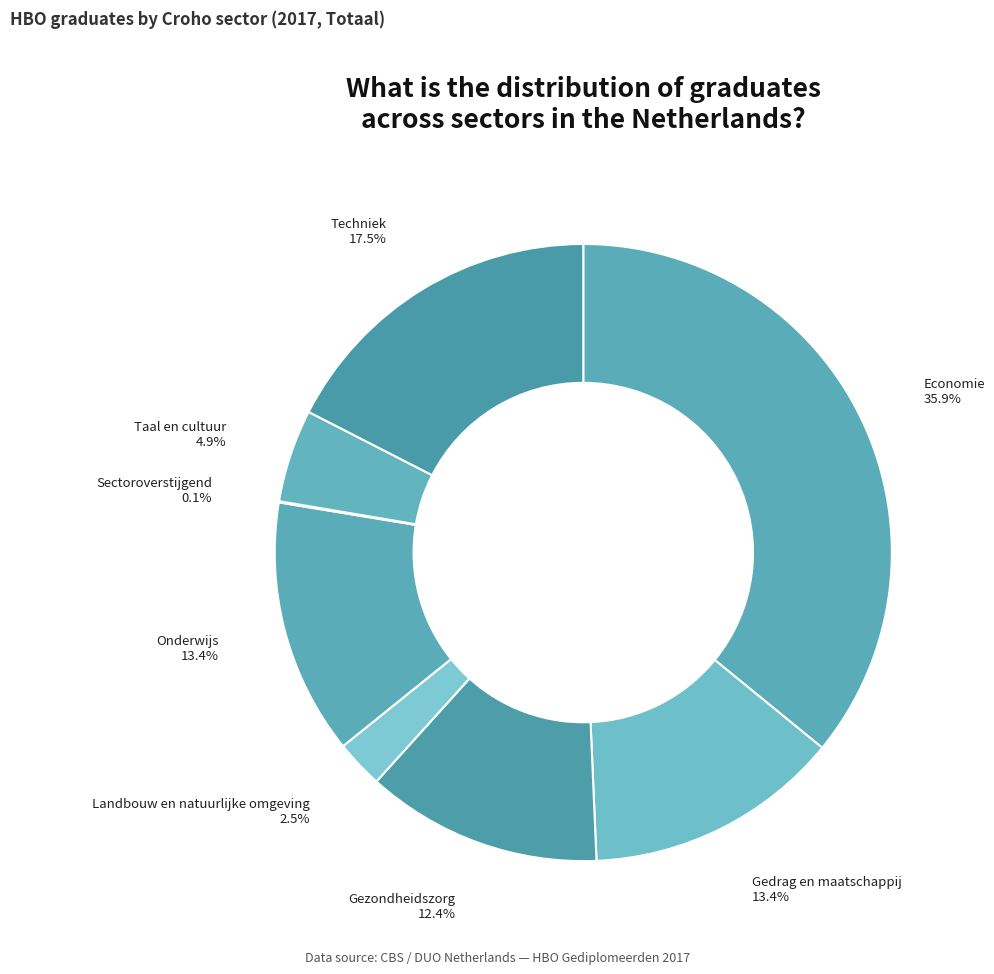

Does any single category account for the majority?

No